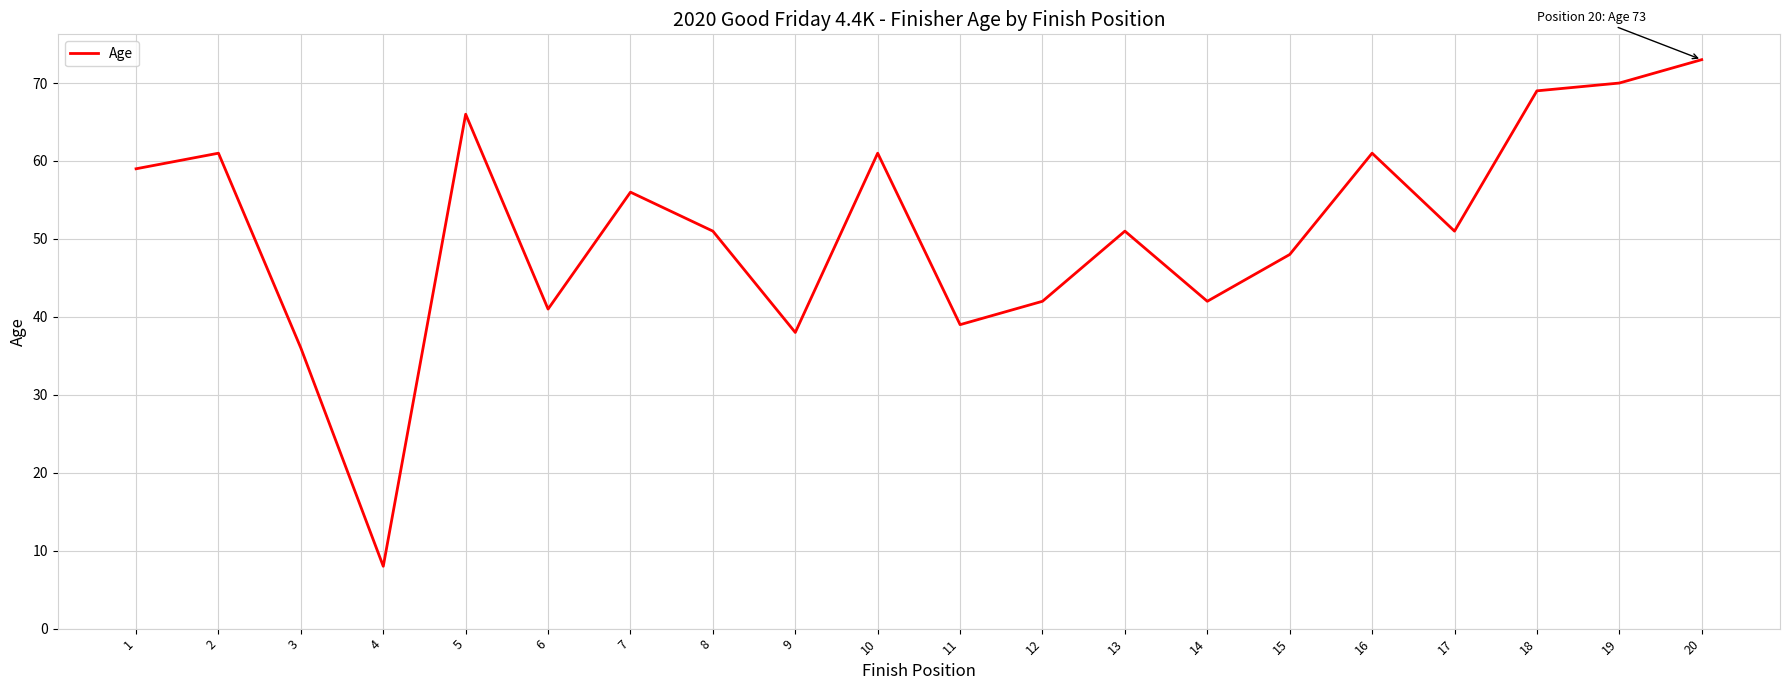

What is the difference between the second highest and minimum values?

62